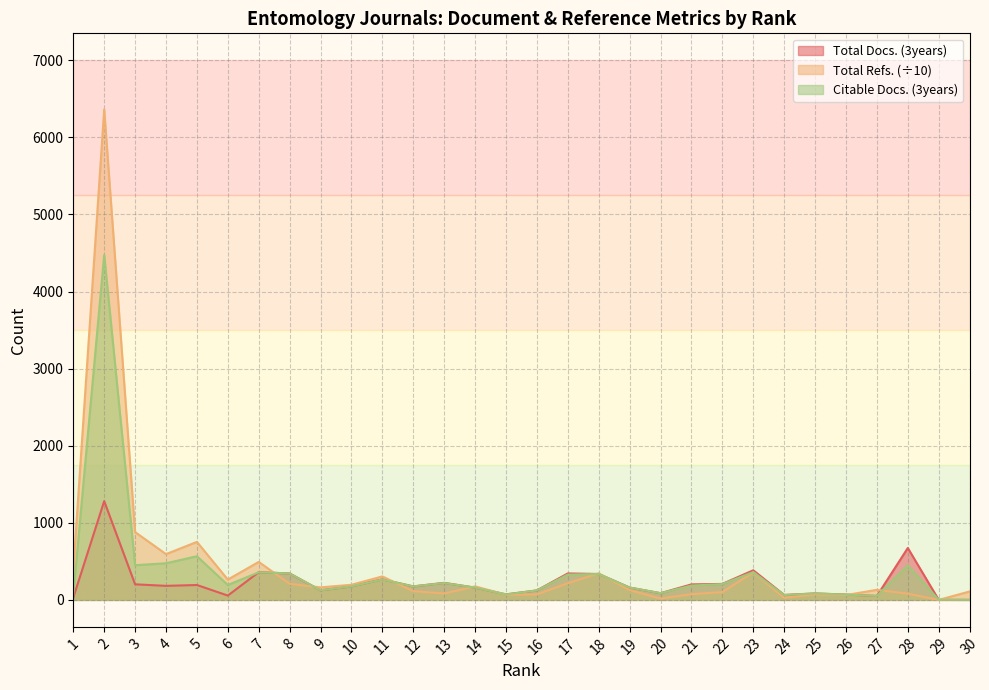

Which series has the largest total across all categories?

Total Refs. (÷10) line